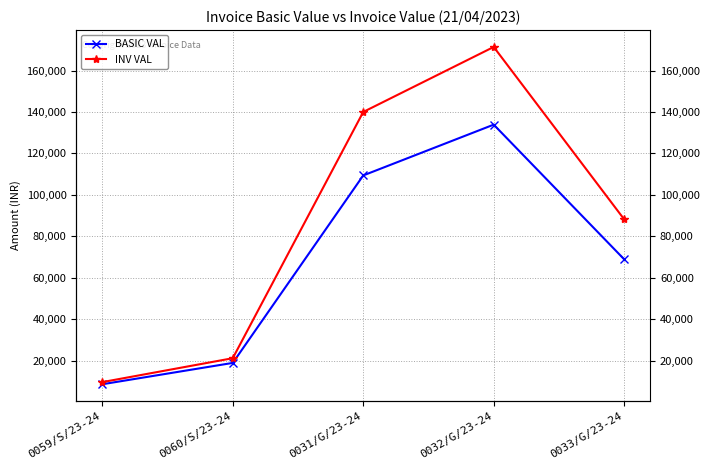

What is the maximum value for BASIC VAL?

133892.0